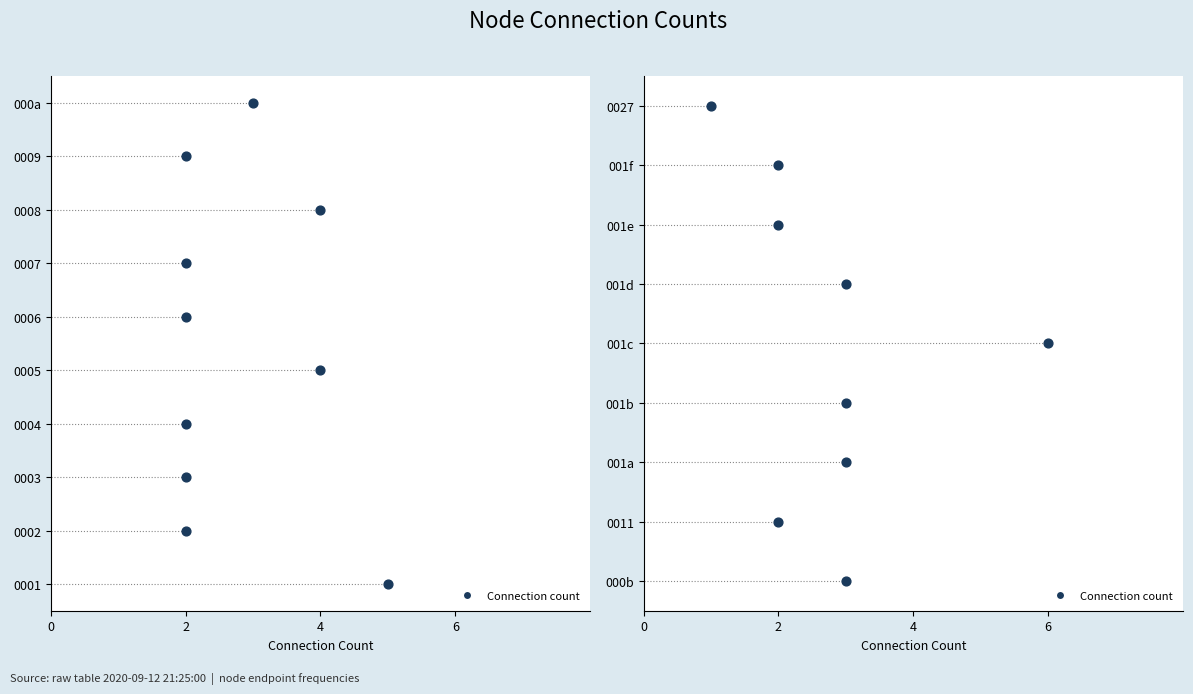

Between 6 and 7, which is larger?

7